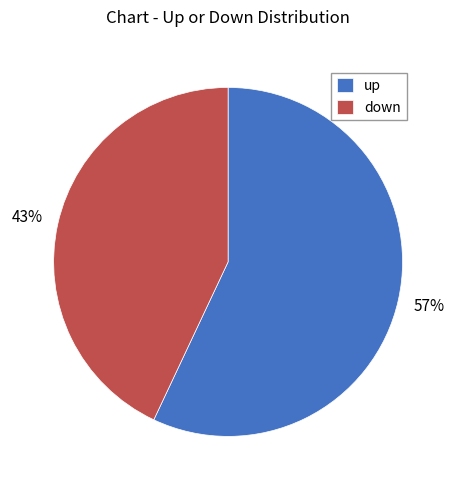

Is down the majority of the pie?

No